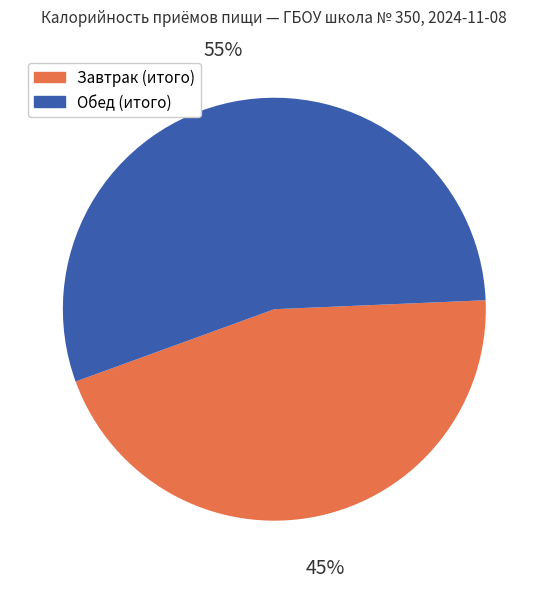

Which slice represents more than half of the pie?

Обед (итого)